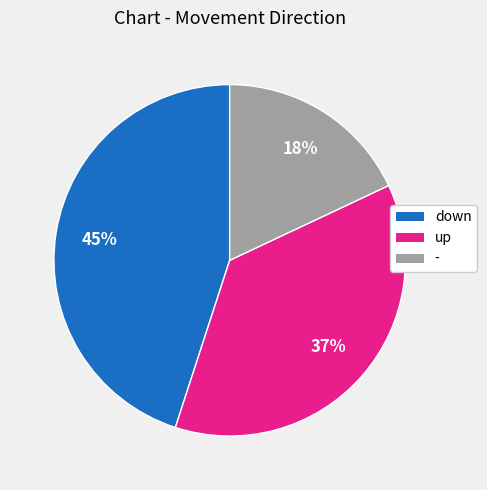

Is the sum of down and up greater than half?

Yes